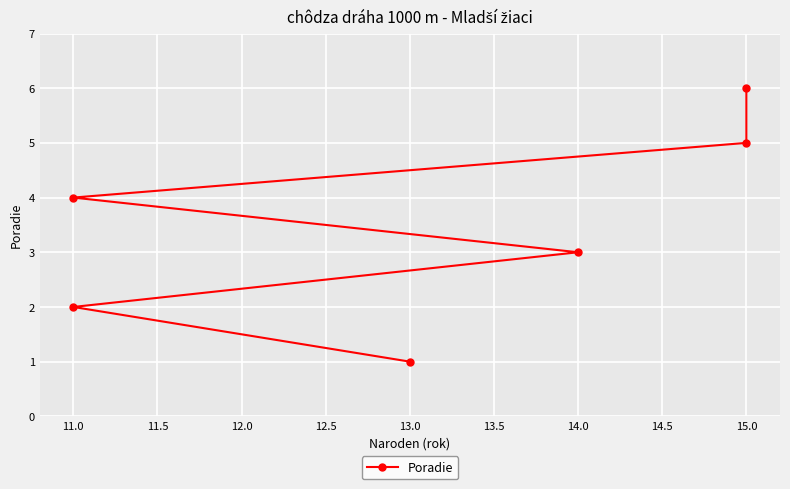

What is the sum of the values at 12.0 and 11.0?

6